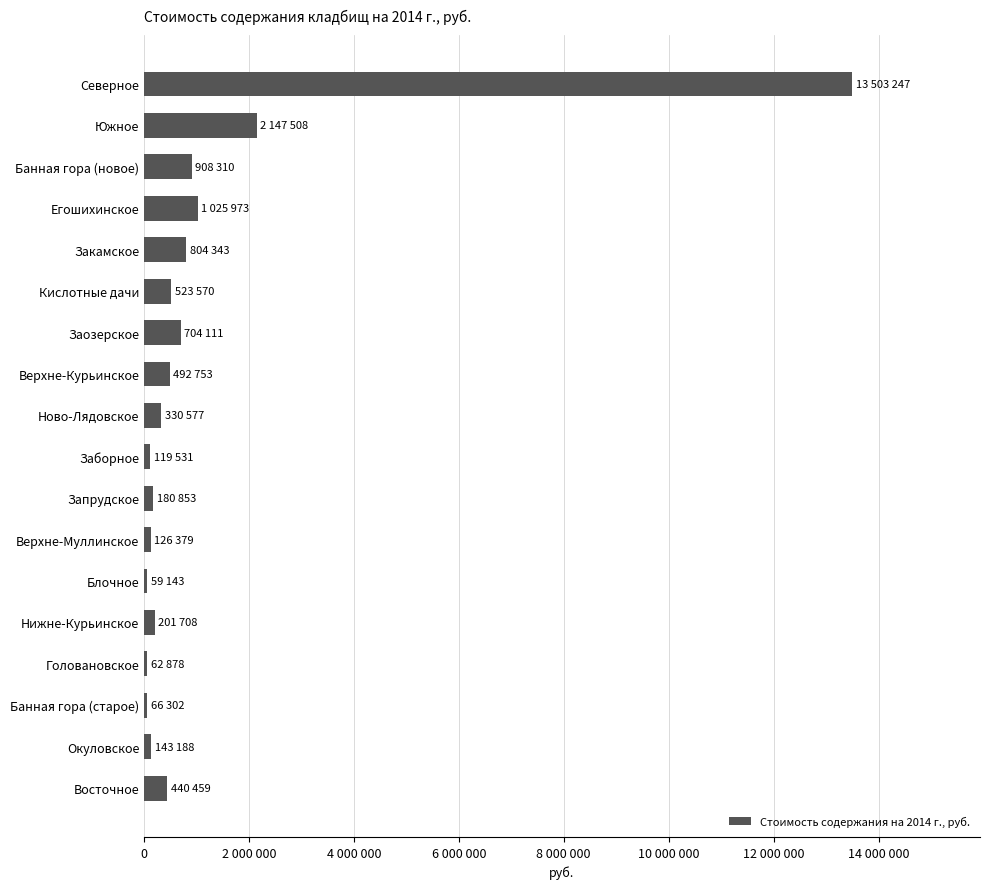

Are the bars horizontal?

Yes